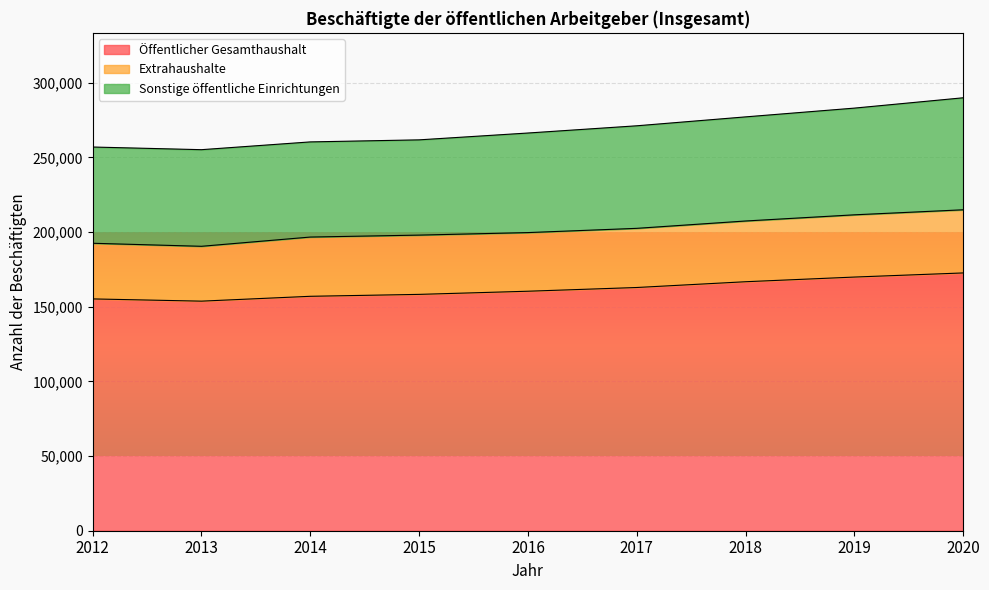

List the series in order of their overall mean, lowest first.

Extrahaushalte, Sonstige öffentliche Einrichtungen, Öffentlicher Gesamthaushalt